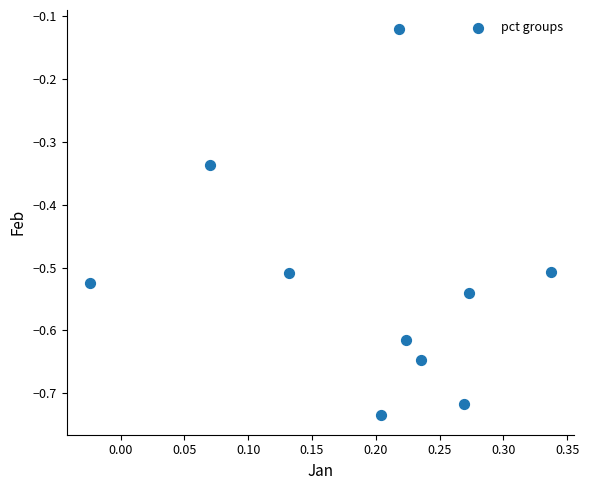

What is the range of X values (max minus min)?

0.4